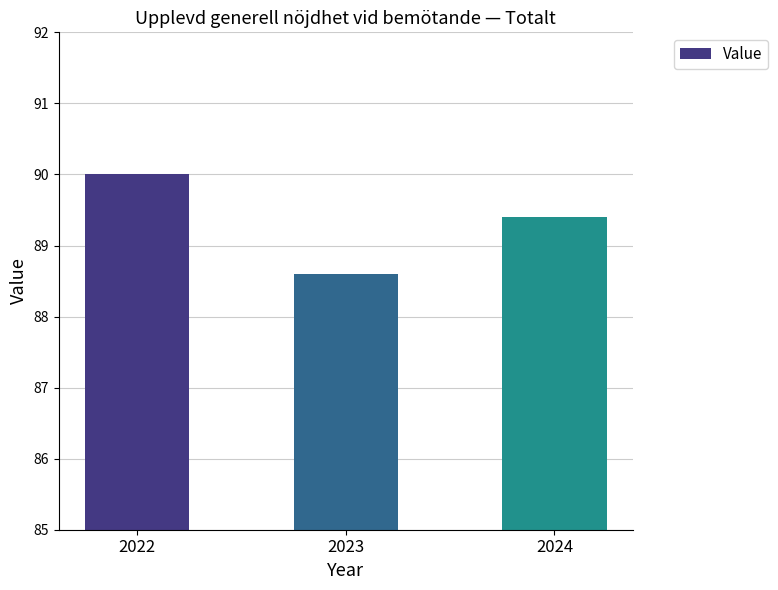

Rank the categories by value from highest to lowest.

2022, 2024, 2023